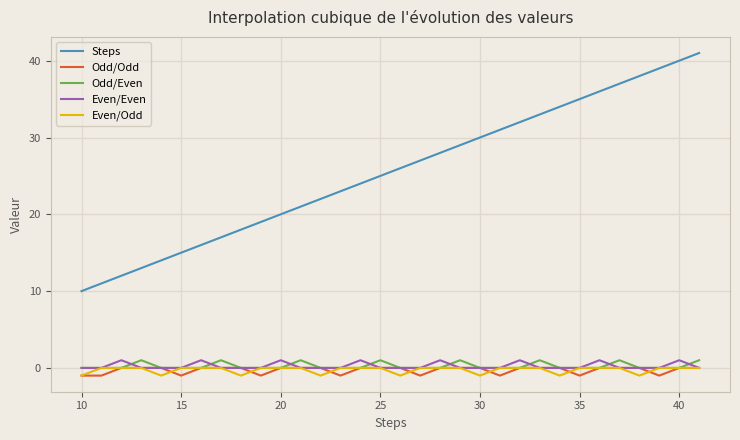

True or false: Steps and Odd/Odd intersect in this chart.

False